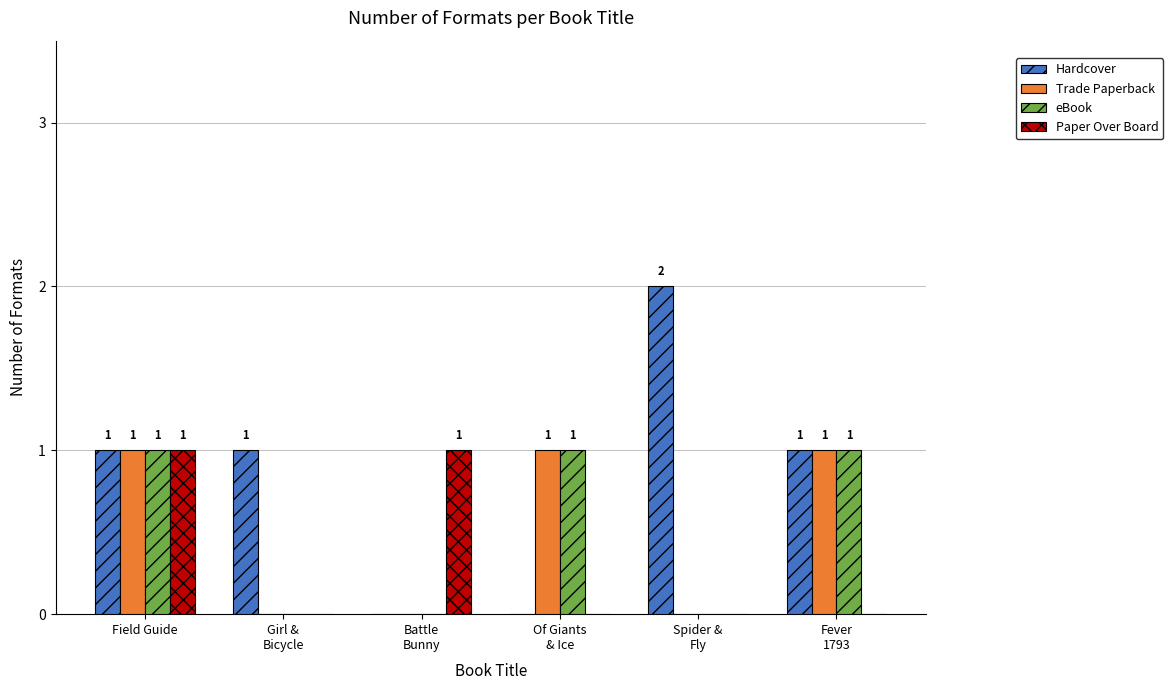

Are the bars horizontal?

No